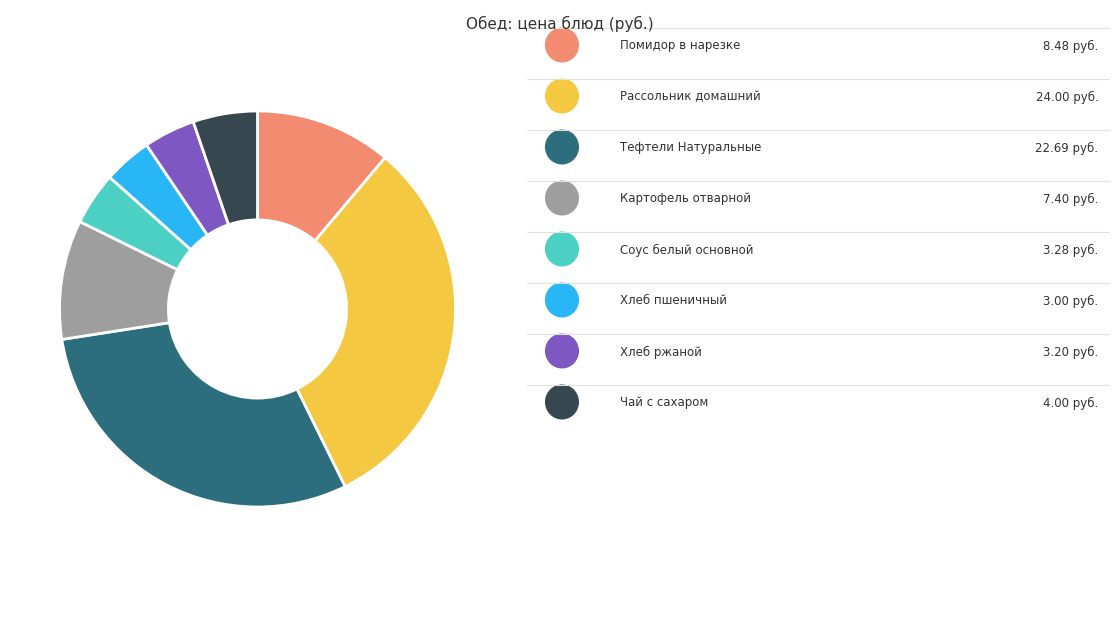

Is there any slice that represents more than half of the pie?

No